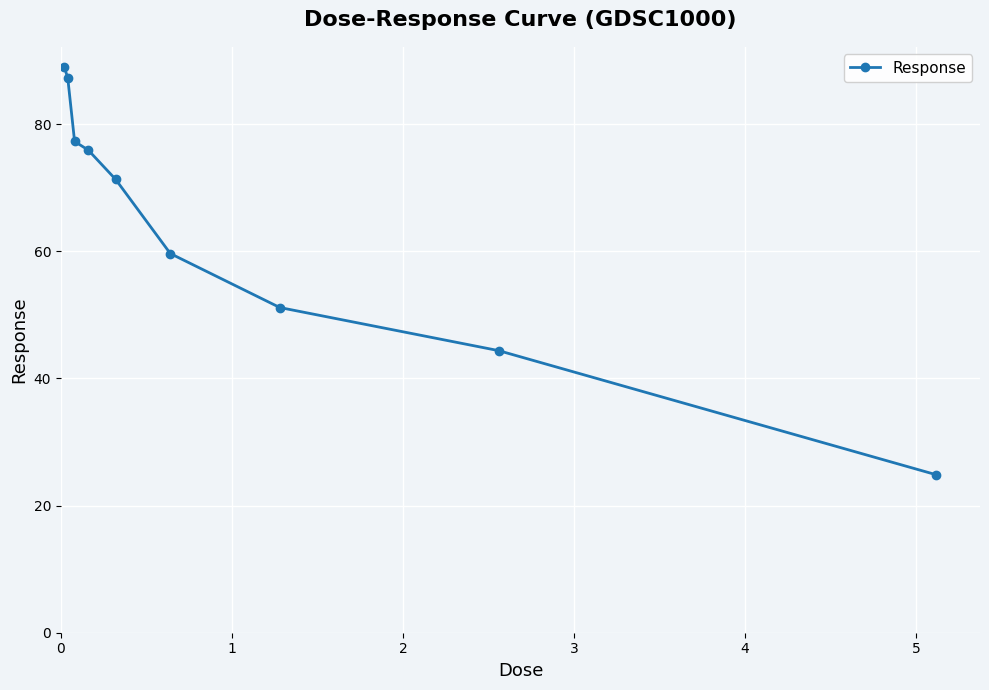

What is the greatest value displayed?

88.9